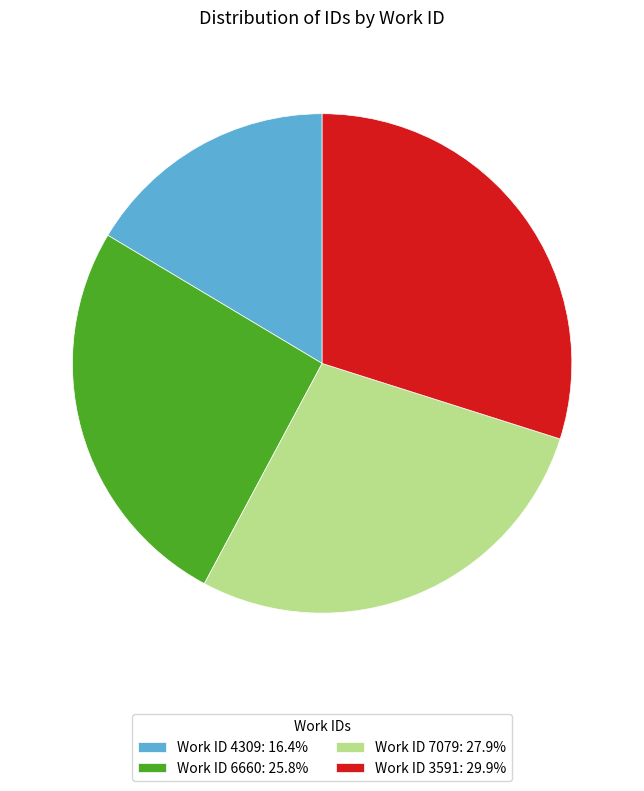

Do Work ID 7079: 27.9% and Work ID 3591: 29.9% together represent more than half of the pie?

Yes